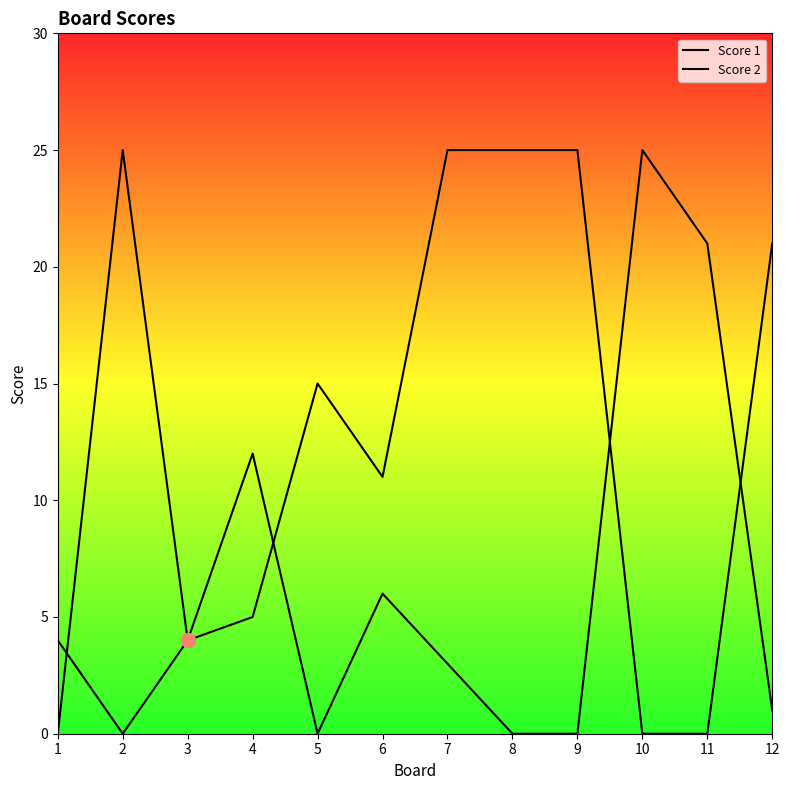

Which series has the widest spread of values?

Score 1